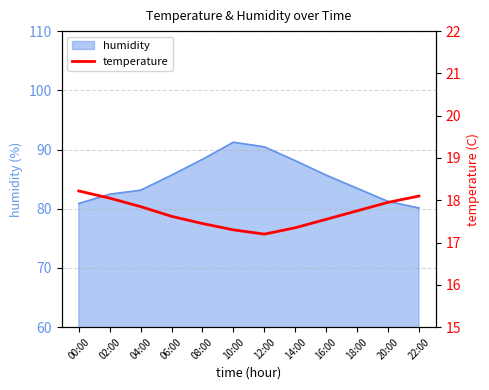

What position from the right is 06:00?

9